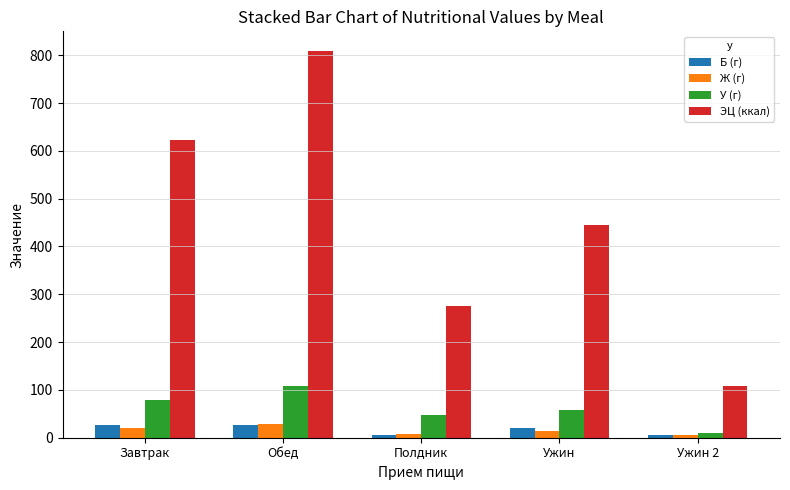

At how many categories does at least one series exceed 369?

3